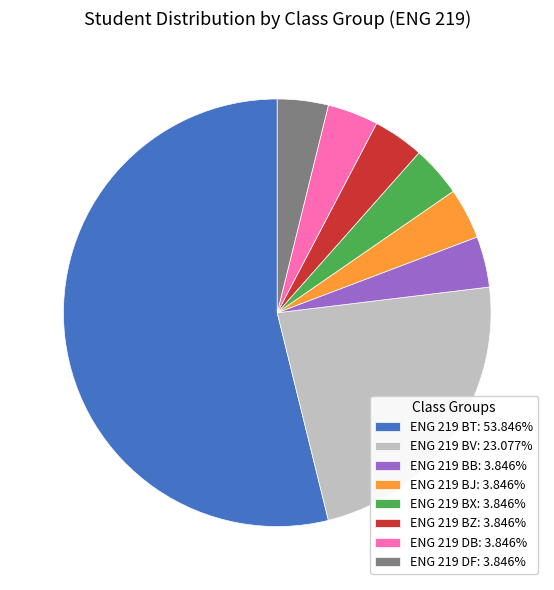

Is there any slice that represents more than half of the pie?

Yes